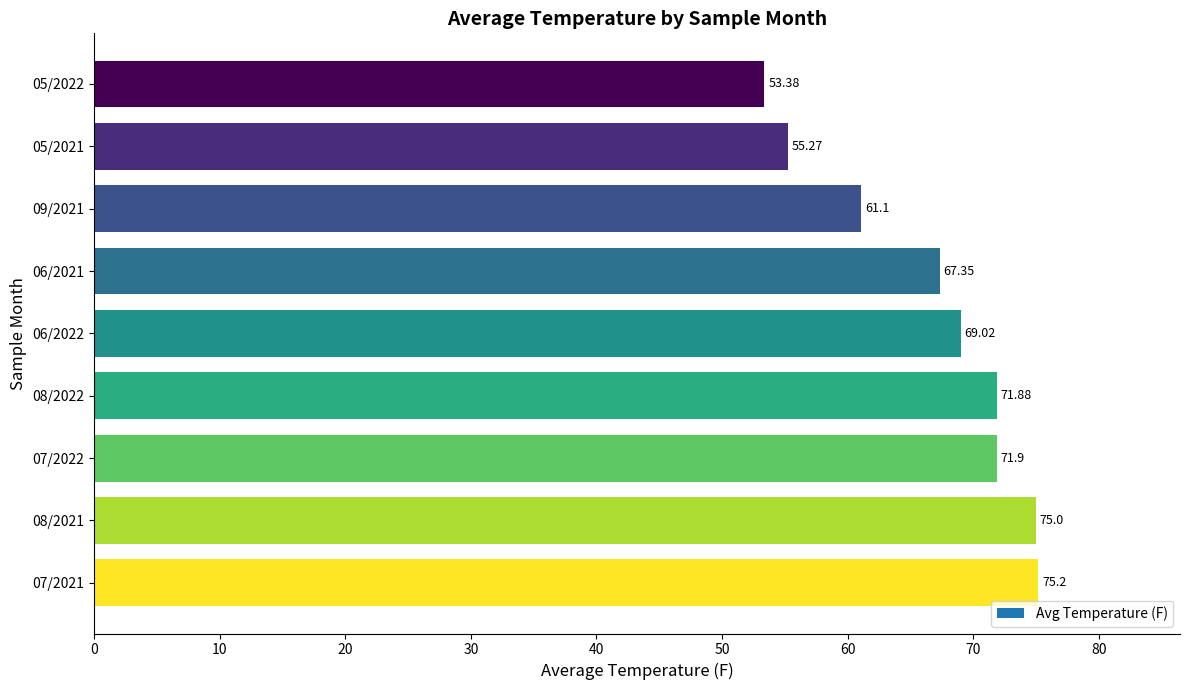

At which category does the chart reach its peak across all series?

07/2021